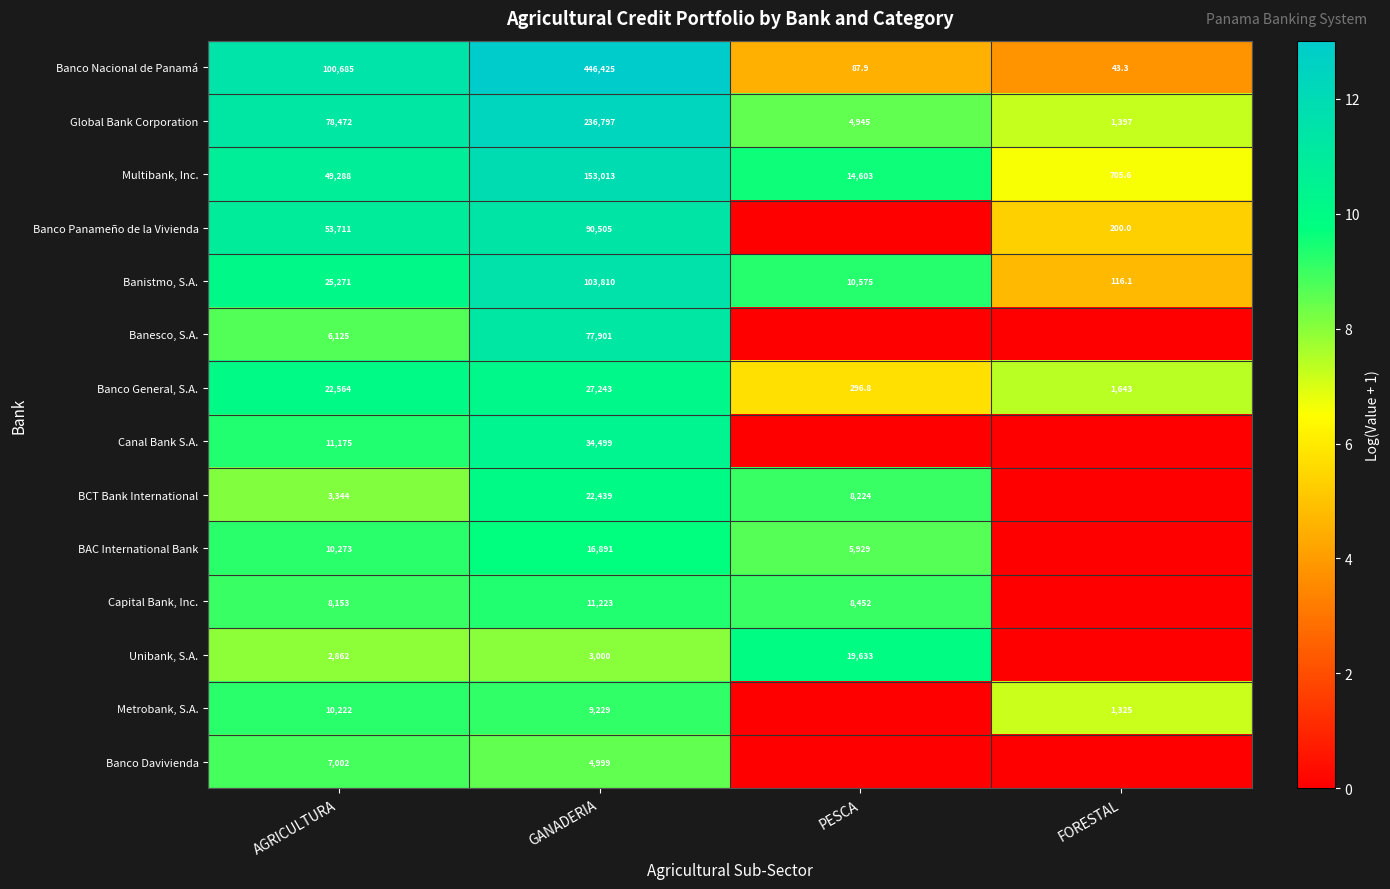

What is the difference between the highest and lowest values at AGRICULTURA?

97823.0